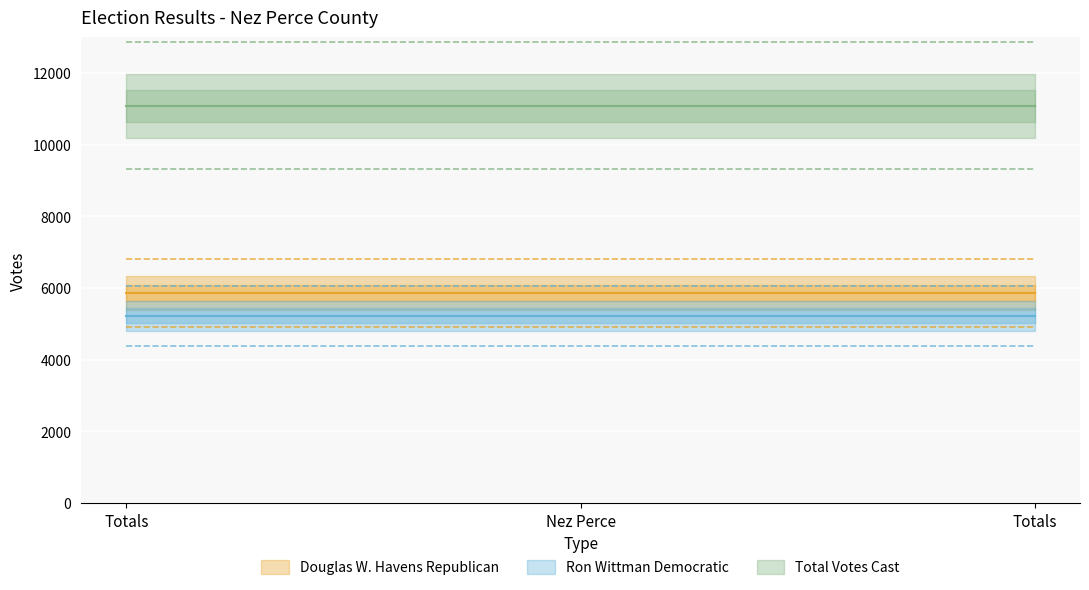

At which category does the chart reach its minimum across all series?

Totals